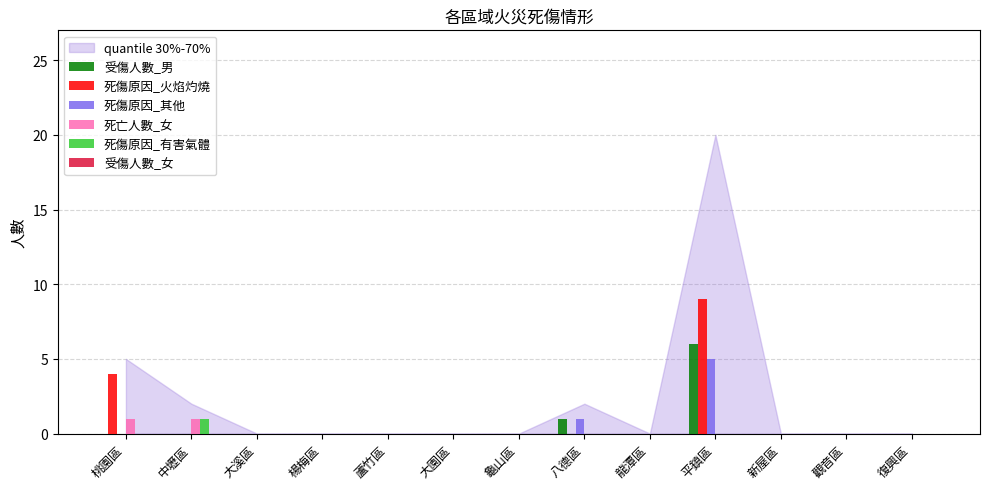

Does the chart contain stacked bars?

No